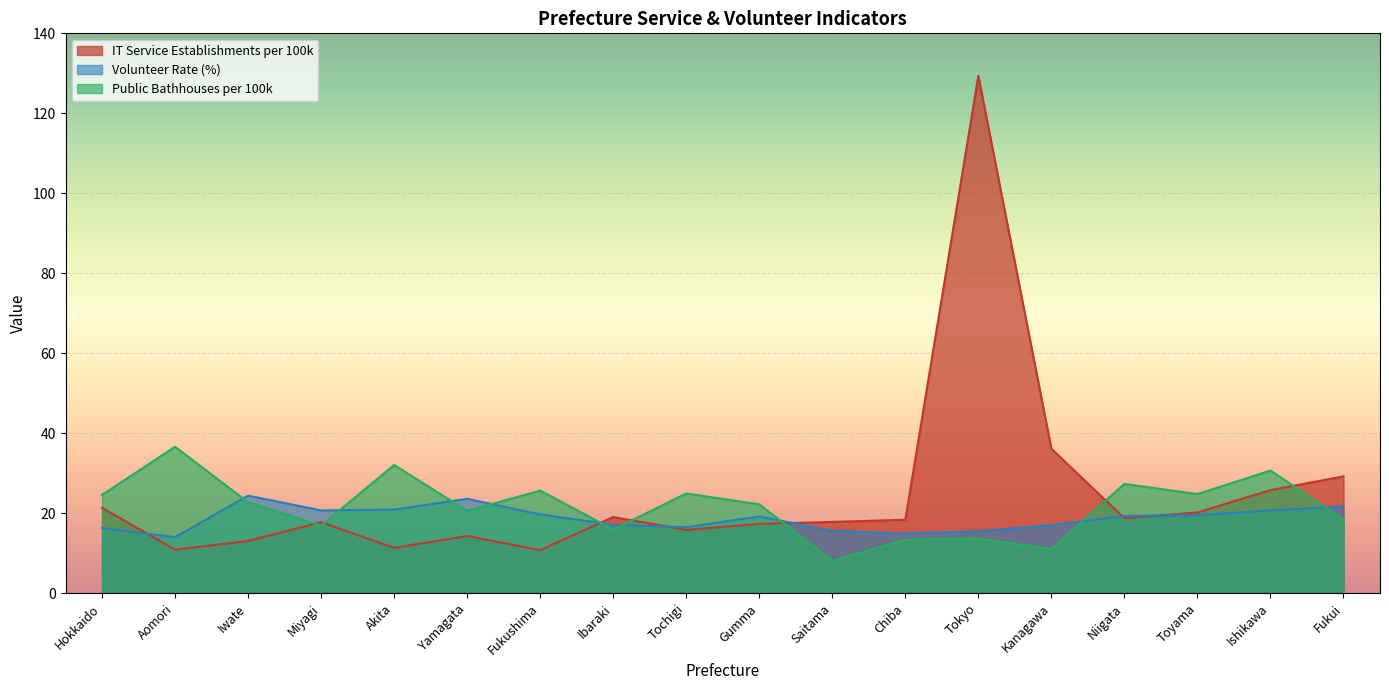

True or false: Public Bathhouses per 100k has more than 1 points higher than both neighbors.

True